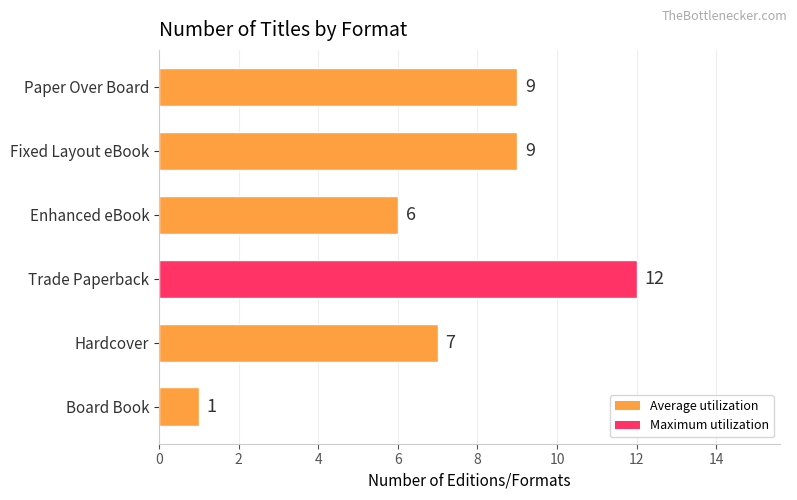

Reading bottom to top, list all the values displayed in this chart.

Board Book=1	Hardcover=7	Trade Paperback=12	Enhanced eBook=6	Fixed Layout eBook=9	Paper Over Board=9